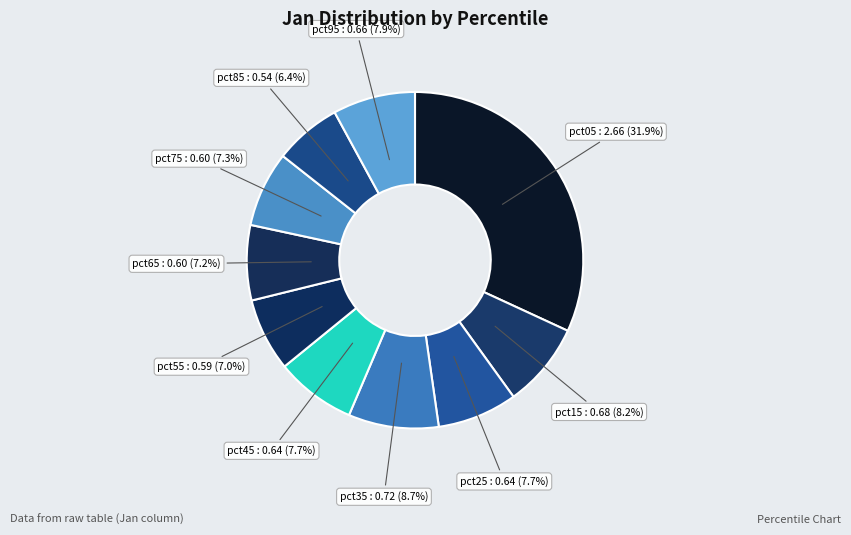

How many slices are in this pie chart?

10